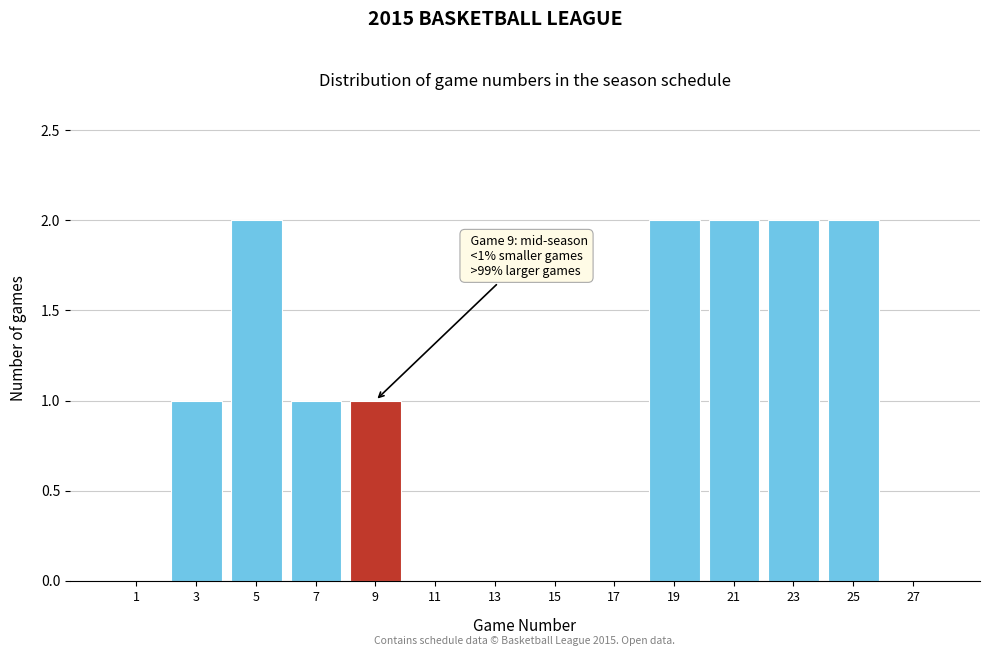

Reading left to right, extract all data points from this chart.

1=0	3=1	5=2	7=1	9=1	11=0	13=0	15=0	17=0	19=2	21=2	23=2	25=2	27=0